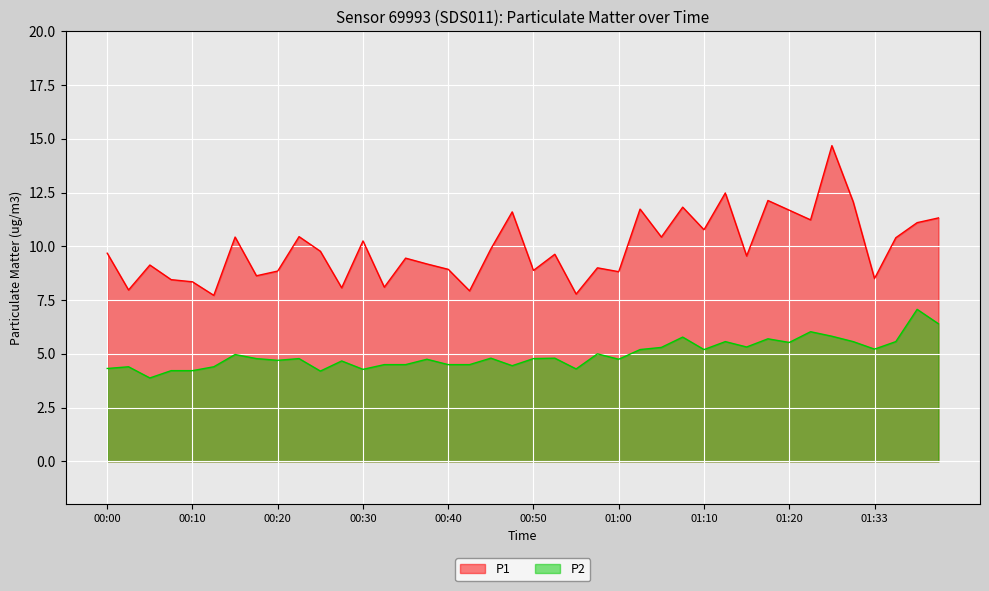

What is the sum of all P1 values?

396.8